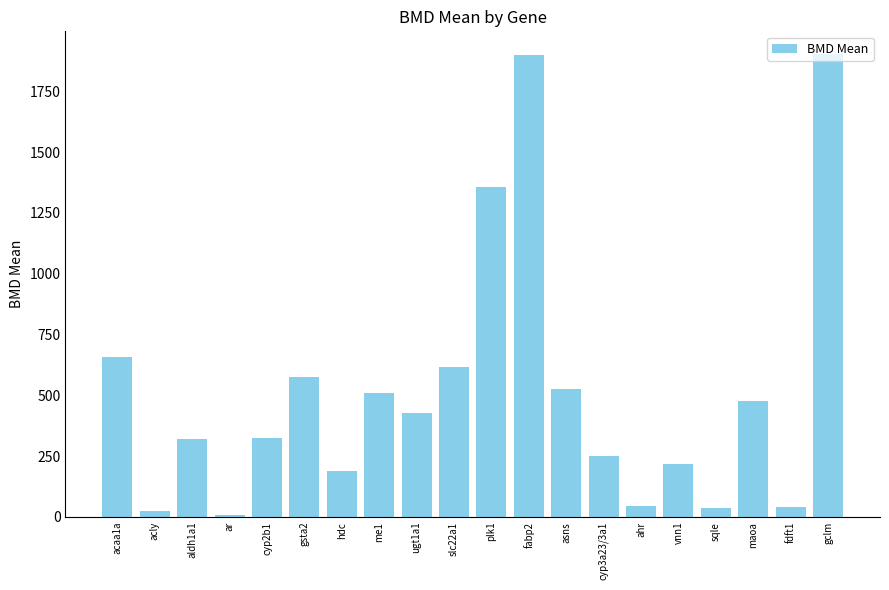

What is the greatest value displayed?

1901.5